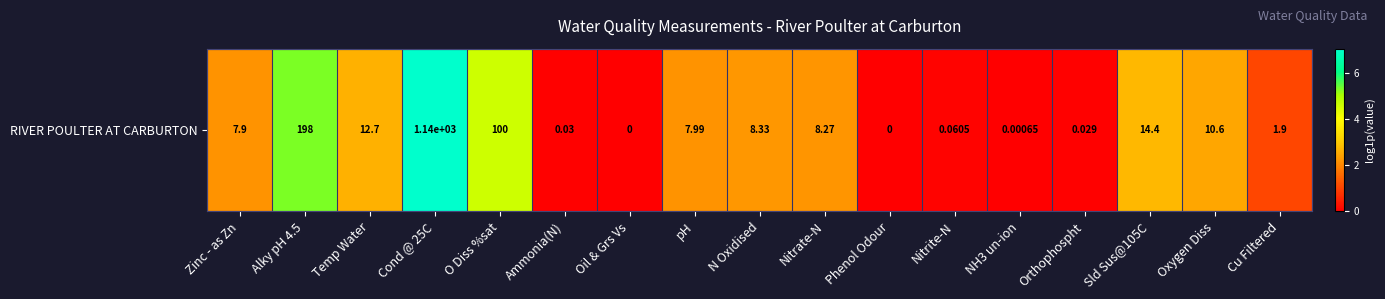

Between Orthophospht and Nitrate-N, which is larger?

Nitrate-N